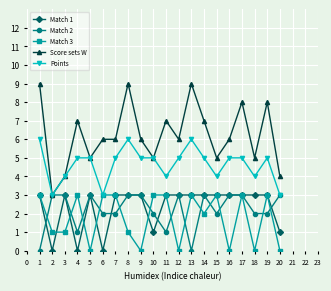

At 18, list the series in order from smallest to largest.

Match 3, Match 2, Match 1, Points, Score sets W